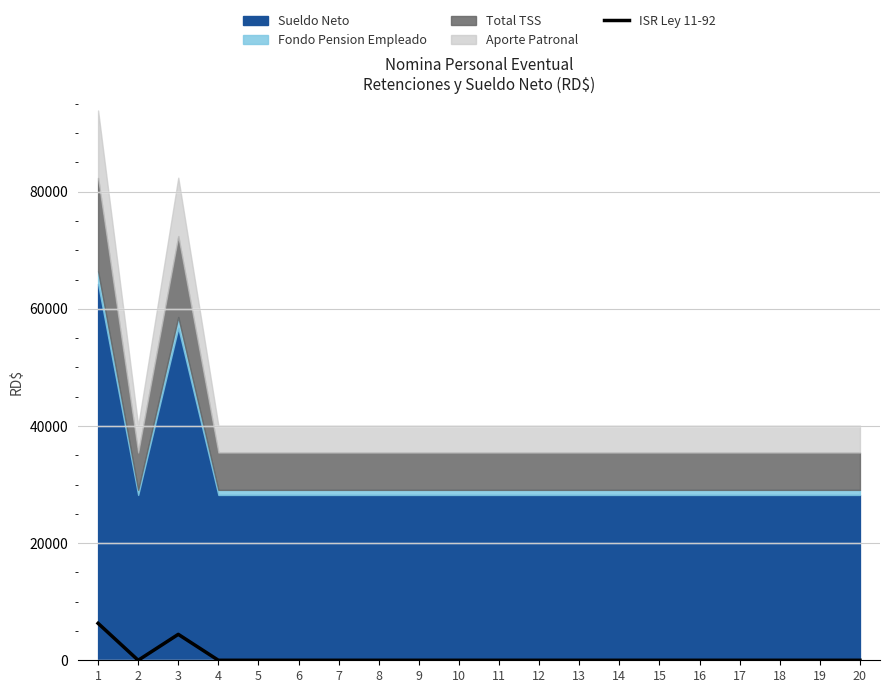

Rank the categories by value from highest to lowest.

1, 3, 2, 4, 5, 6, 7, 8, 9, 10, 11, 12, 13, 14, 15, 16, 17, 18, 19, 20